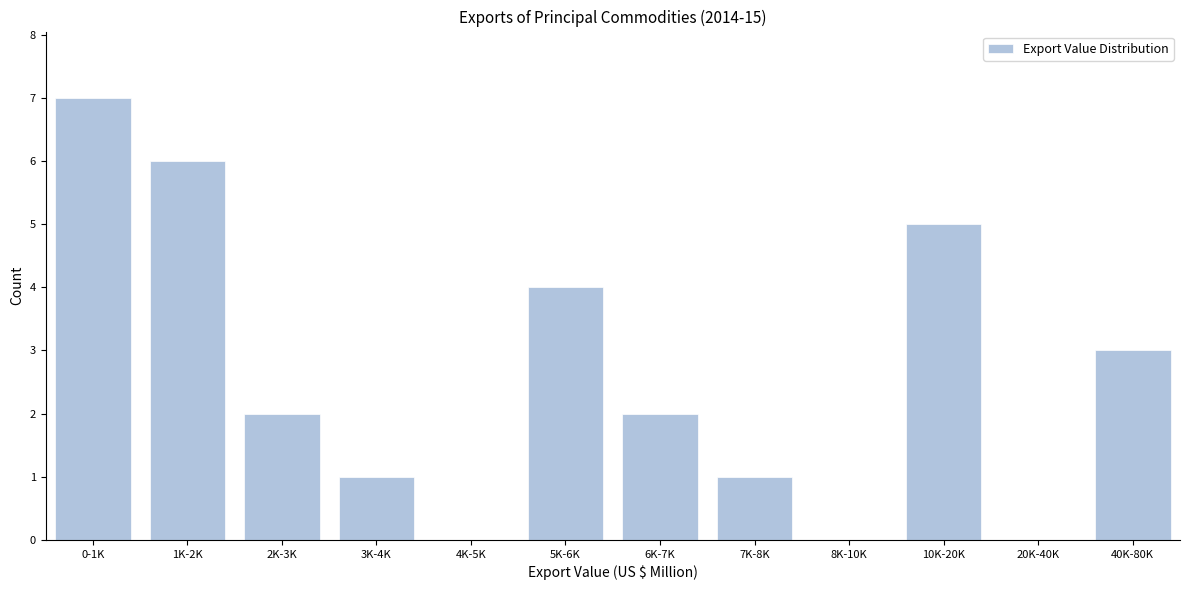

Reading left to right, transcribe all the data shown in this chart.

0-1K=7	1K-2K=6	2K-3K=2	3K-4K=1	4K-5K=0	5K-6K=4	6K-7K=2	7K-8K=1	8K-10K=0	10K-20K=5	20K-40K=0	40K-80K=3